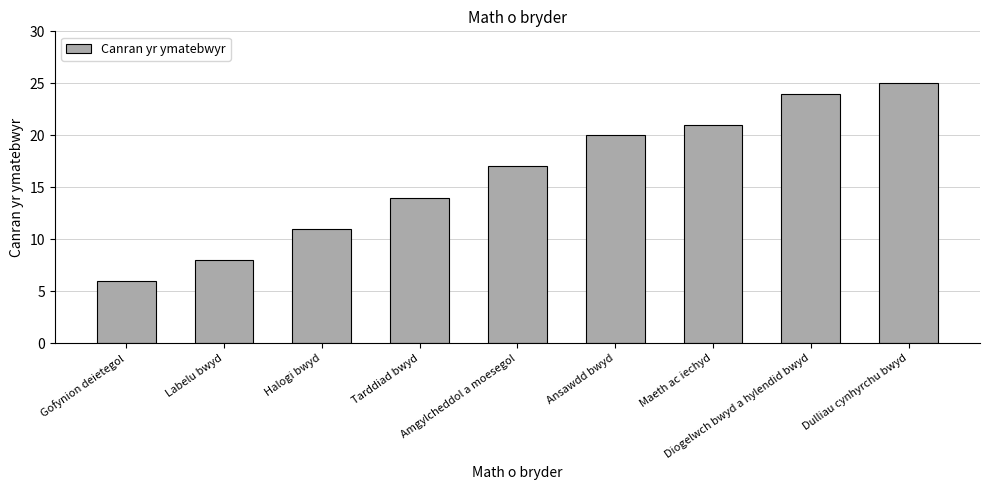

What is the approximate value at Amgylcheddol a moesegol?

17